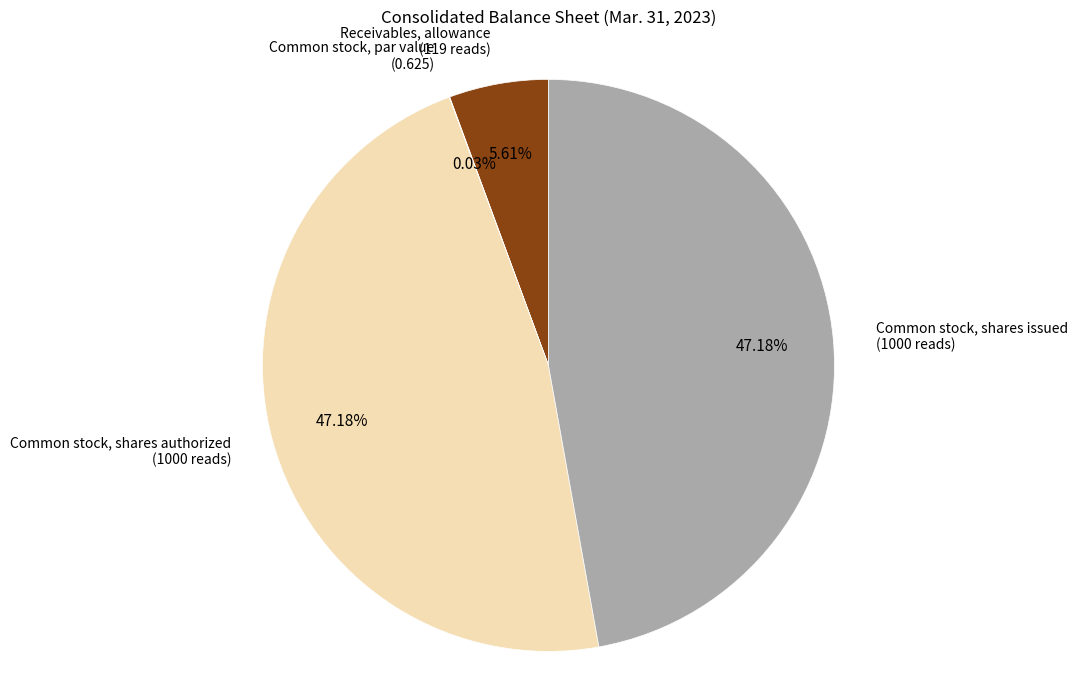

Does any single category account for the majority?

No